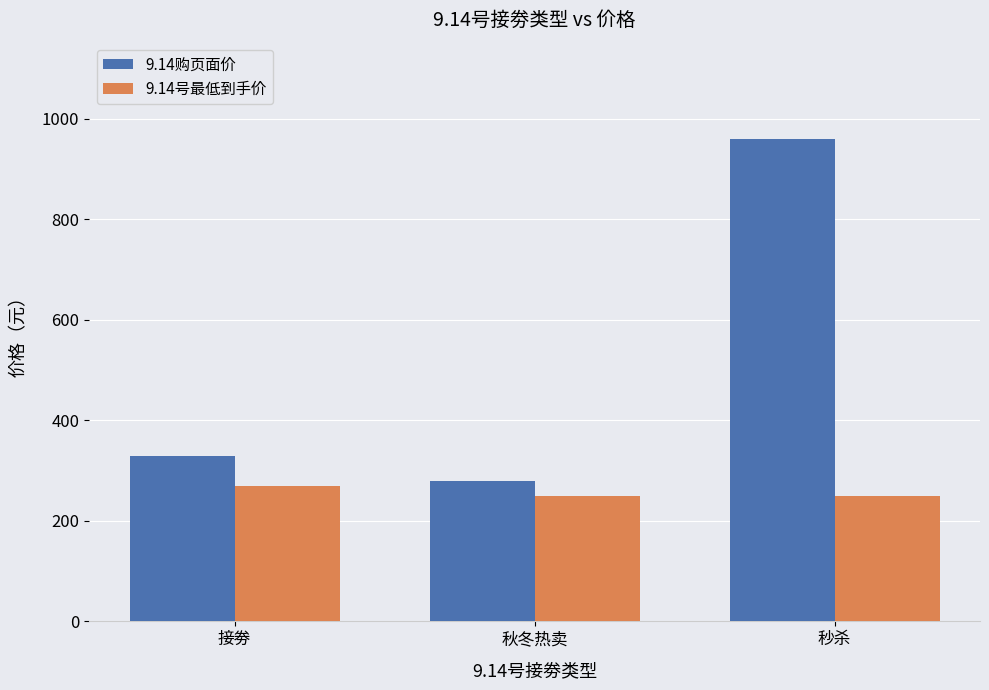

Where is 9.14购页面价 nearest to the value 619?

接劵